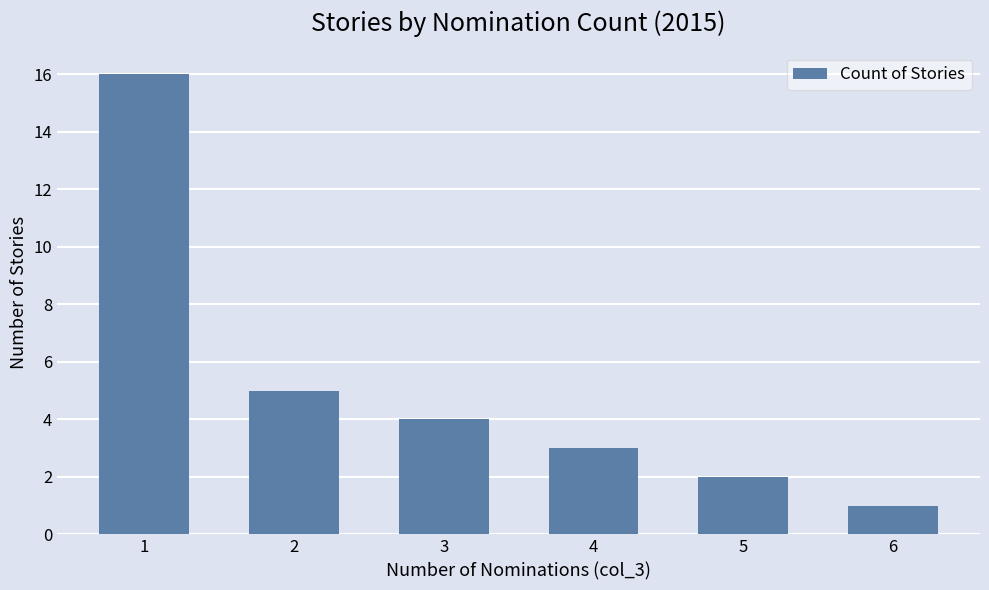

What is the greatest value displayed?

16